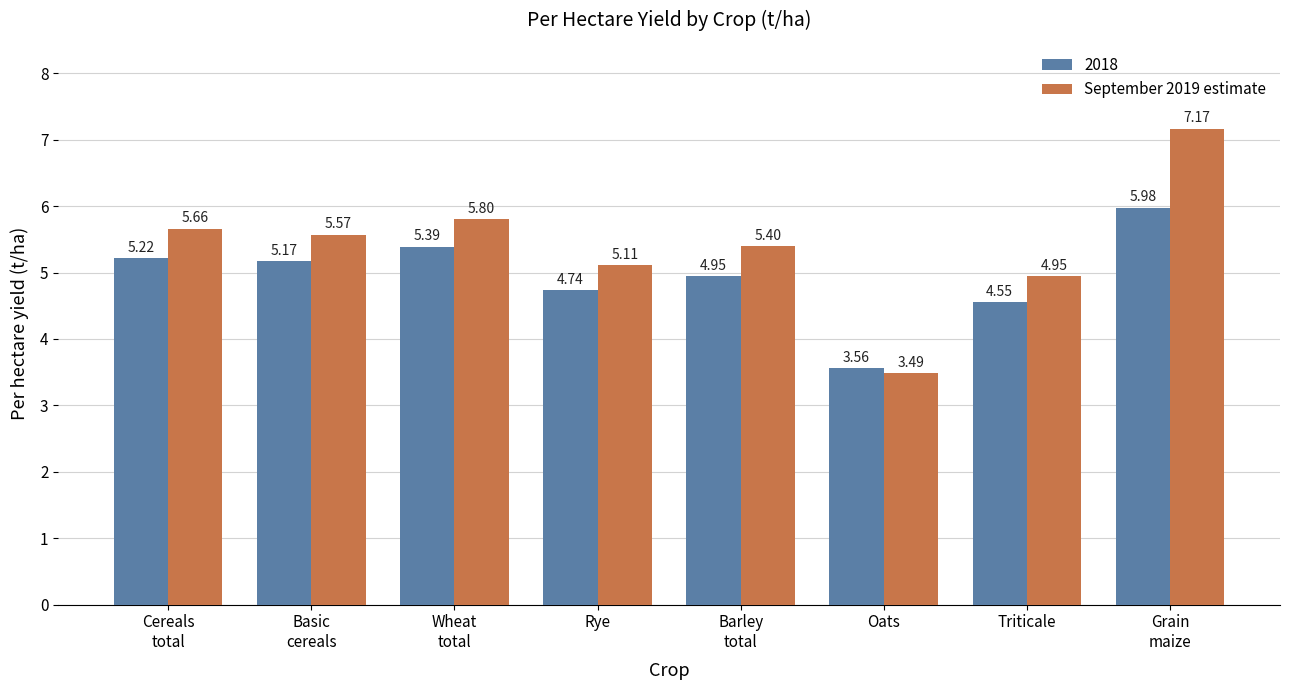

Which series has the largest range (max minus min)?

September 2019 estimate